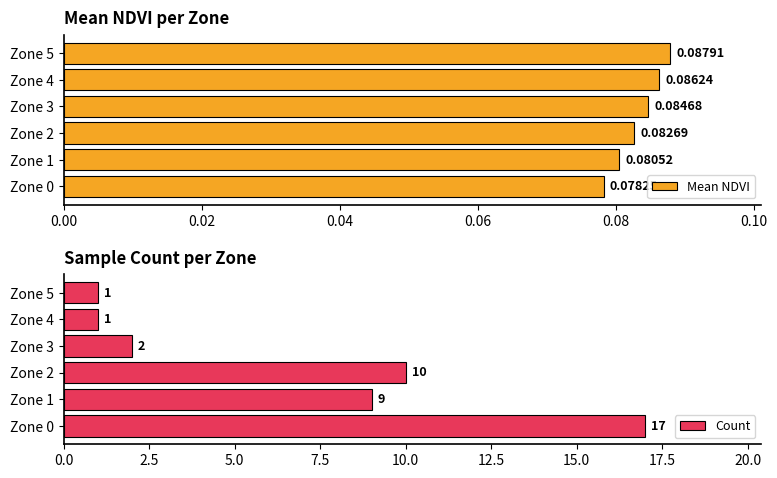

Is it true that Count equals 1 at Zone 5?

True